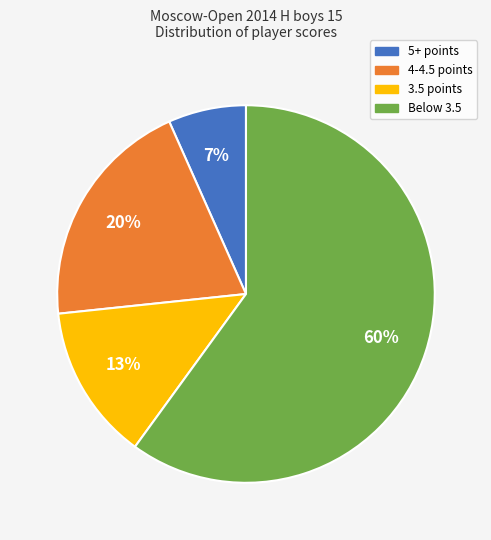

To the nearest percent, what is the average slice percentage?

25%